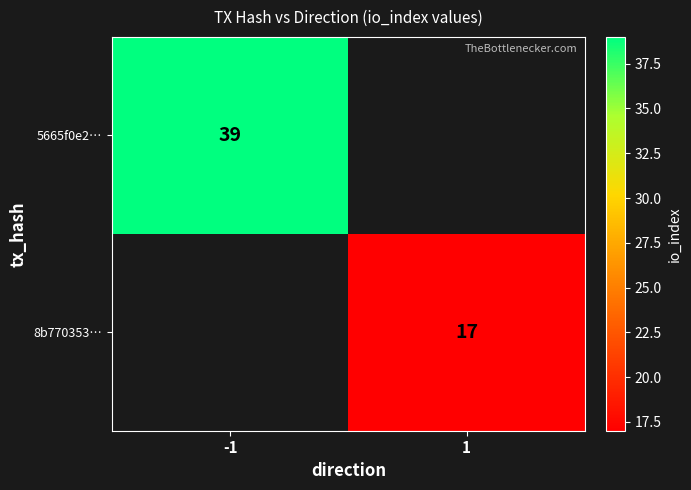

The value of 8b770353… at 1 is 17. True or false?

True